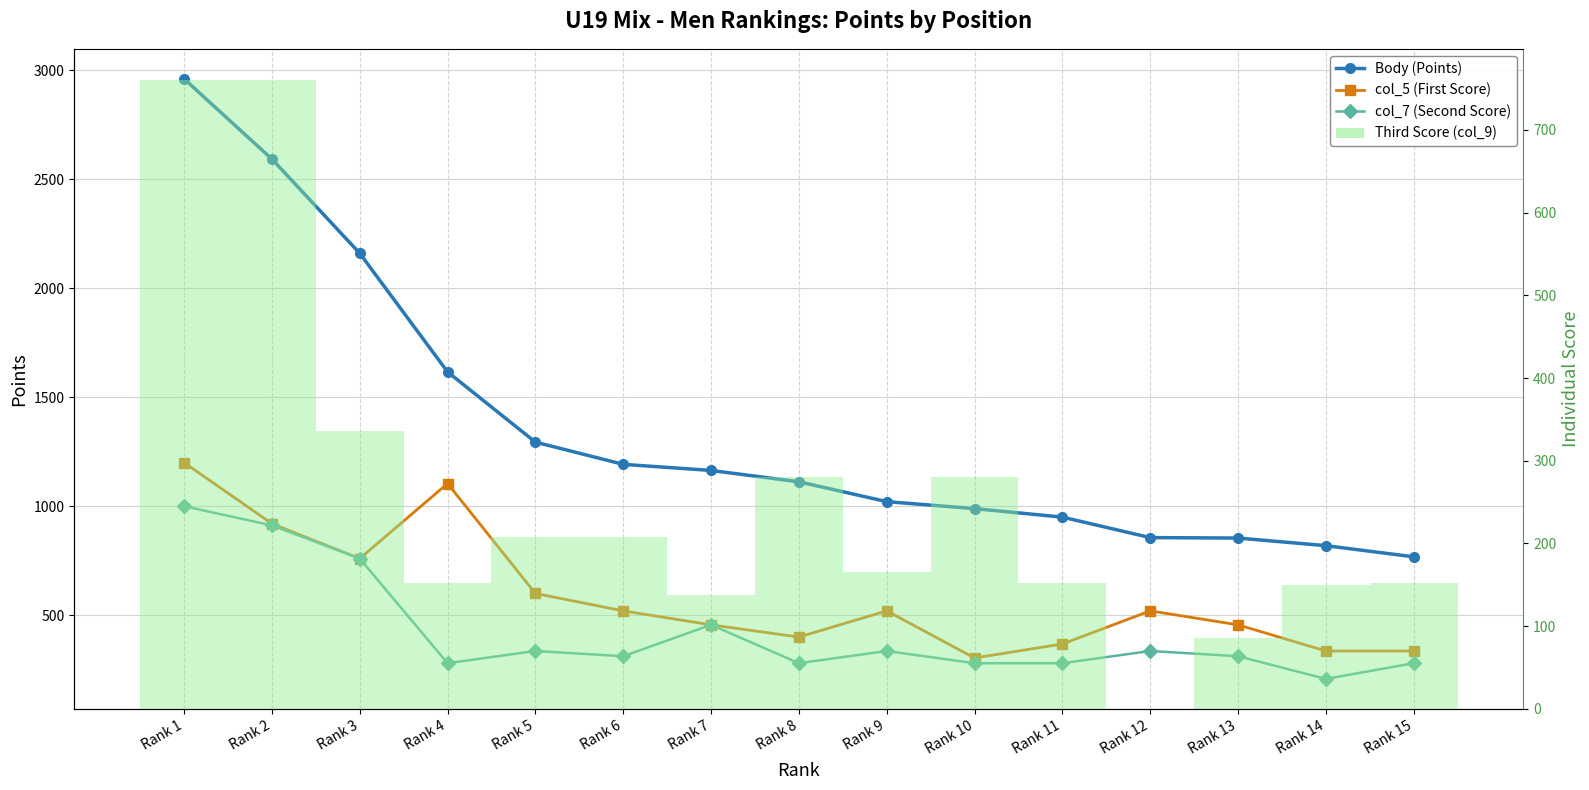

What is the value of the Third Score (col_9) bar at the 8th from the left?

280